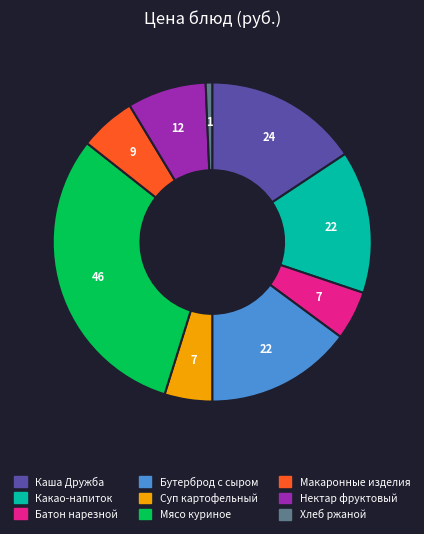

The Нектар фруктовый slice represents 8% of the pie. True or false?

True